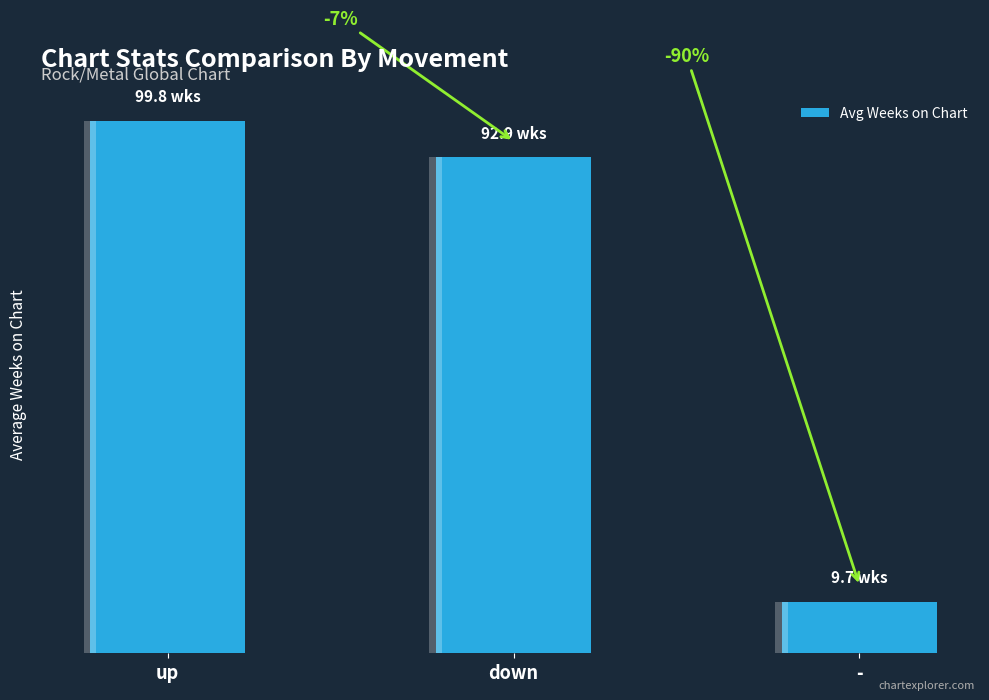

What is the ratio of the value at up to the value at down?

1.1